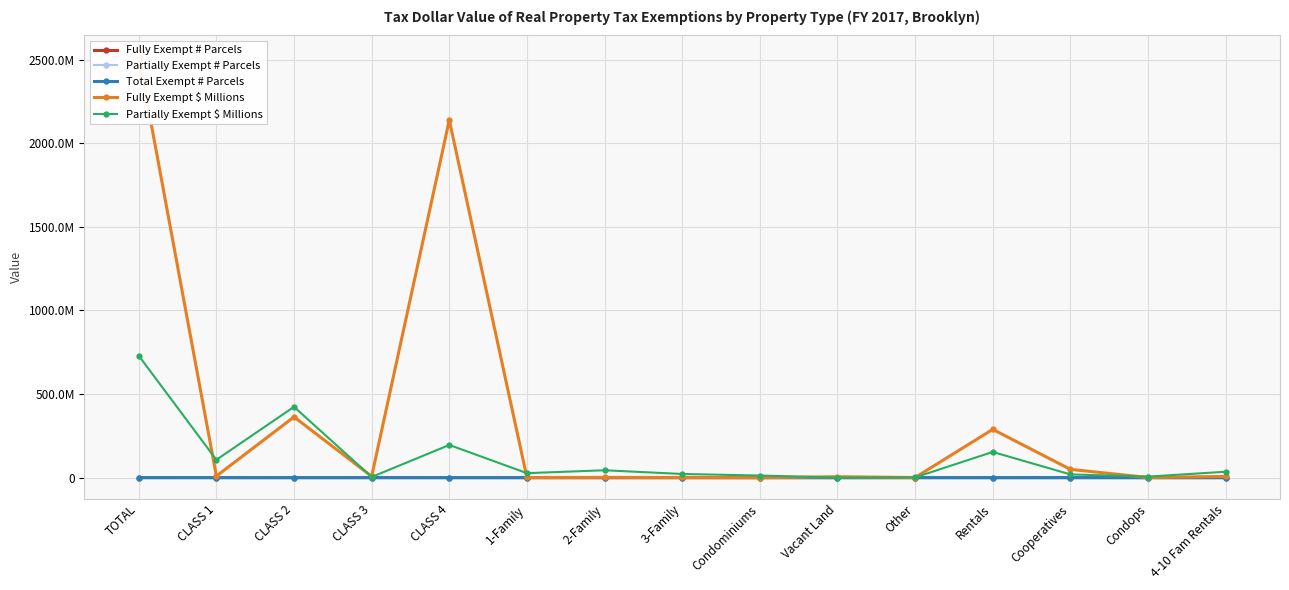

What is the difference between the highest and lowest values at Rentals?

288535080.9